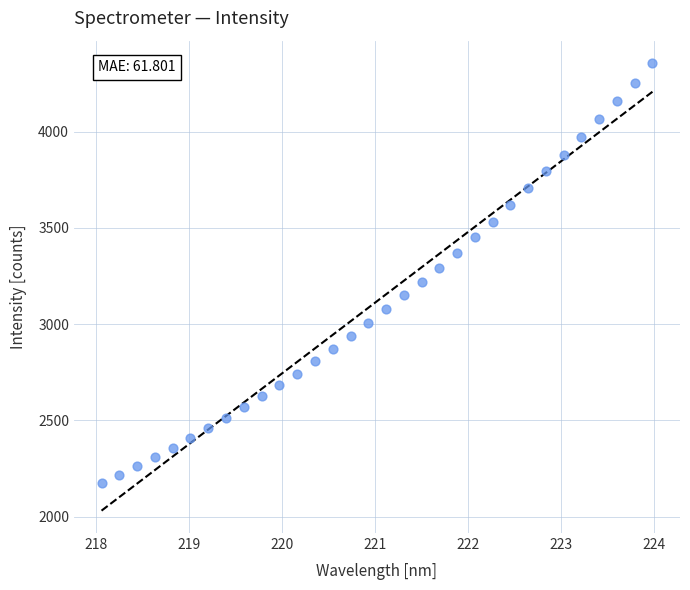

What is the range of Y values (max minus min)?

2182.3